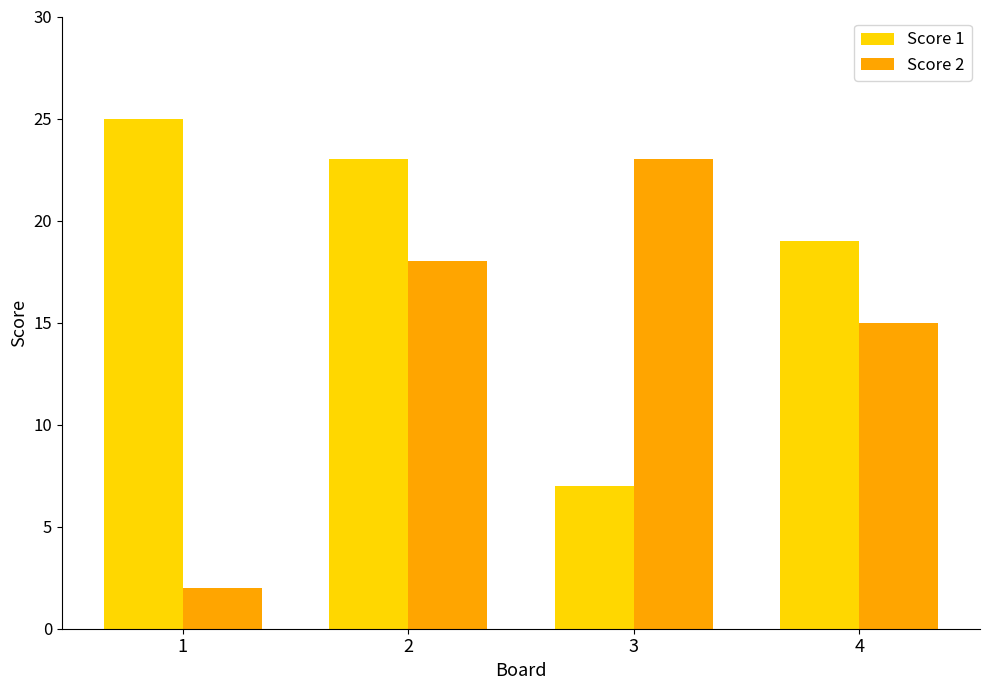

At how many categories does at least one series exceed 9?

4